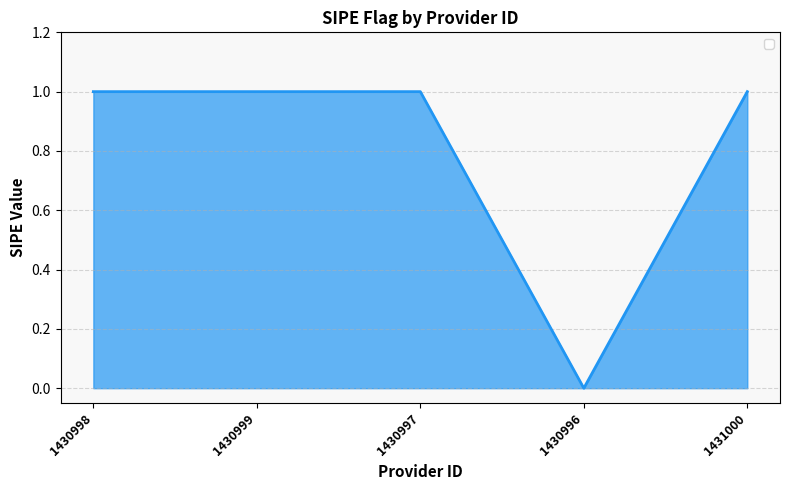

What is the change in value from 1430996 to 1431000?

+1